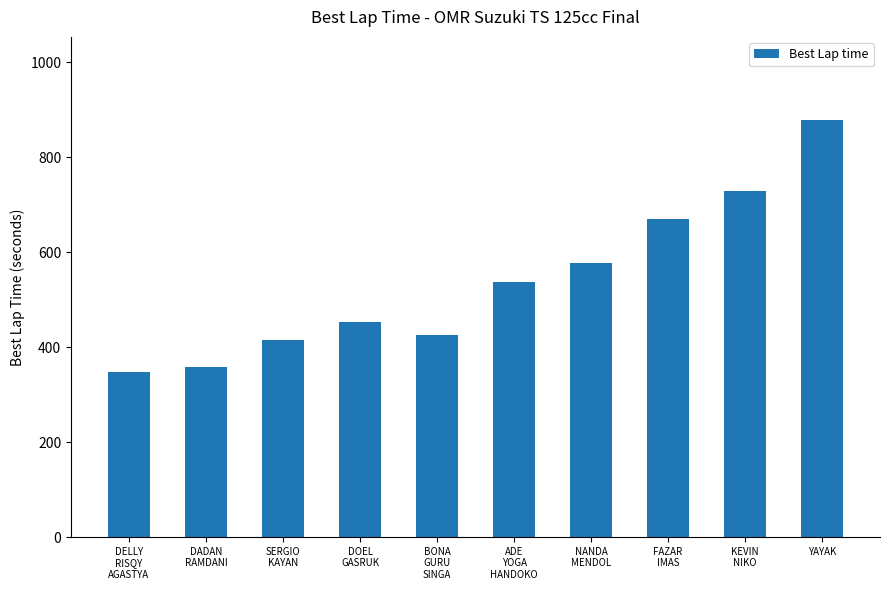

What is the change in value from SERGIO
KAYAN to DOEL
GASRUK?

+38.3